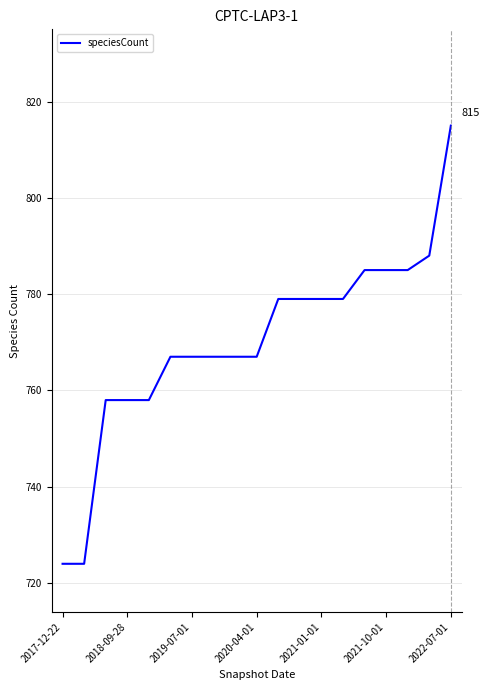

What is the greatest value displayed?

815